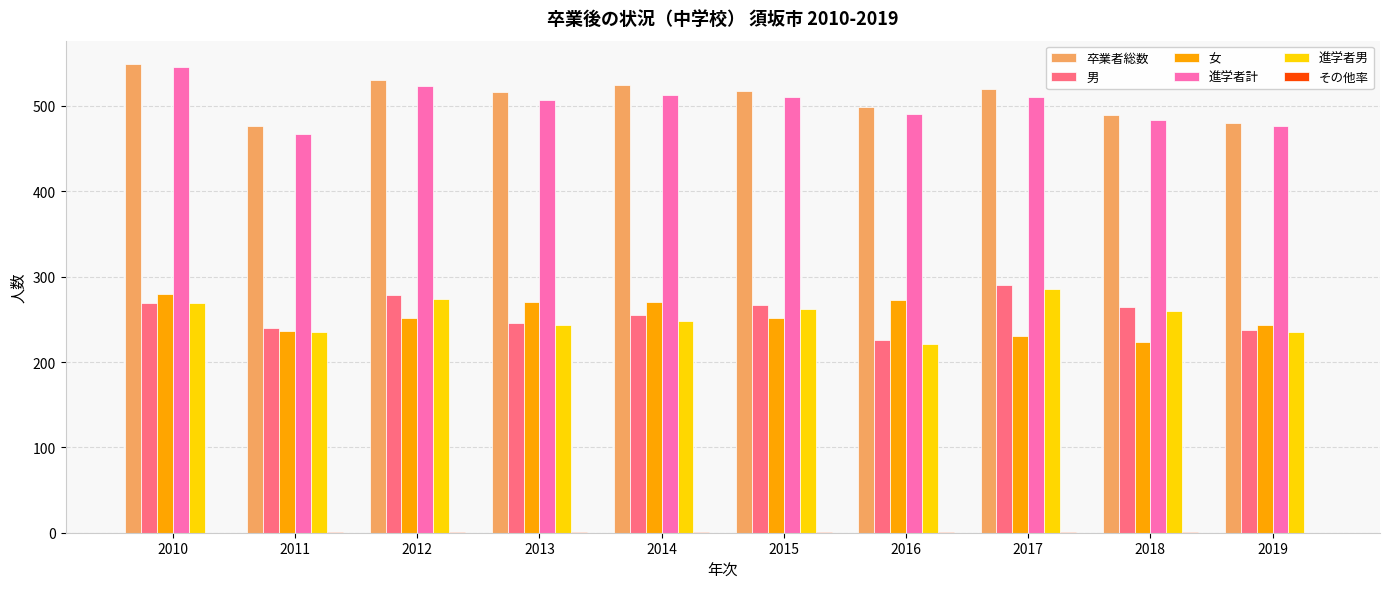

Is it true that 男 equals 200.4 at 2017?

False